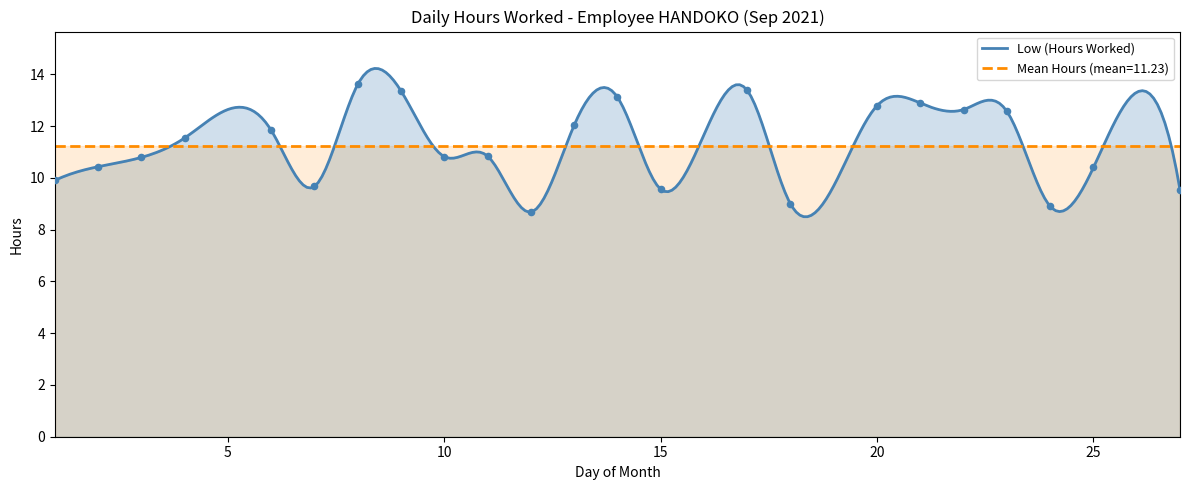

What is the lowest value of the Mean Hours (mean=11.23) series?

11.2